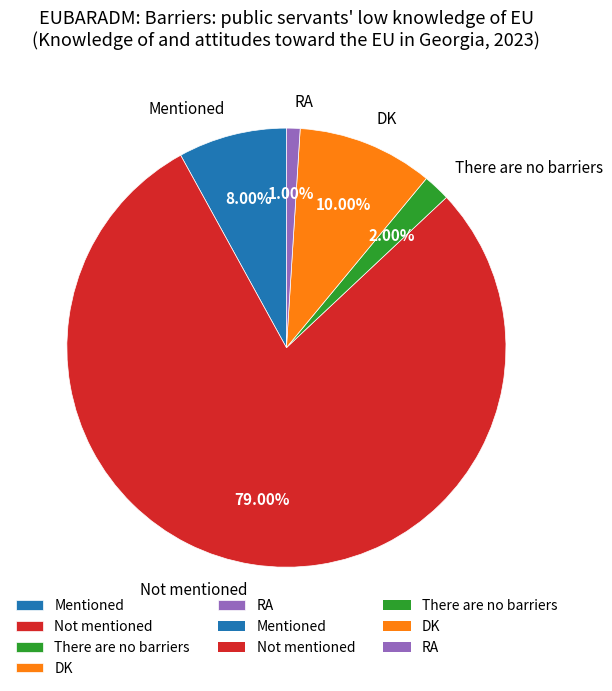

Combined, do There are no barriers and RA account for over 50%?

No